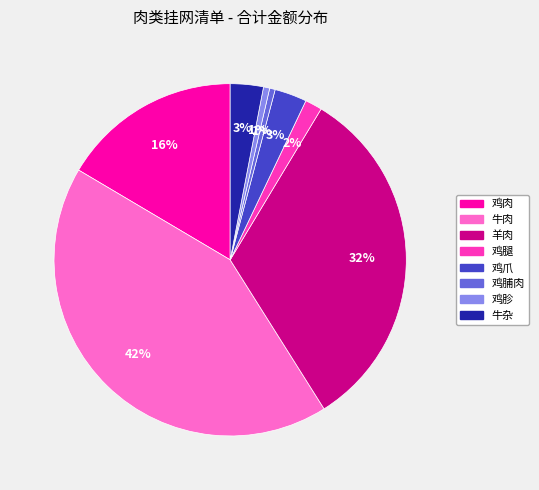

Which category has the biggest portion of the pie?

牛肉